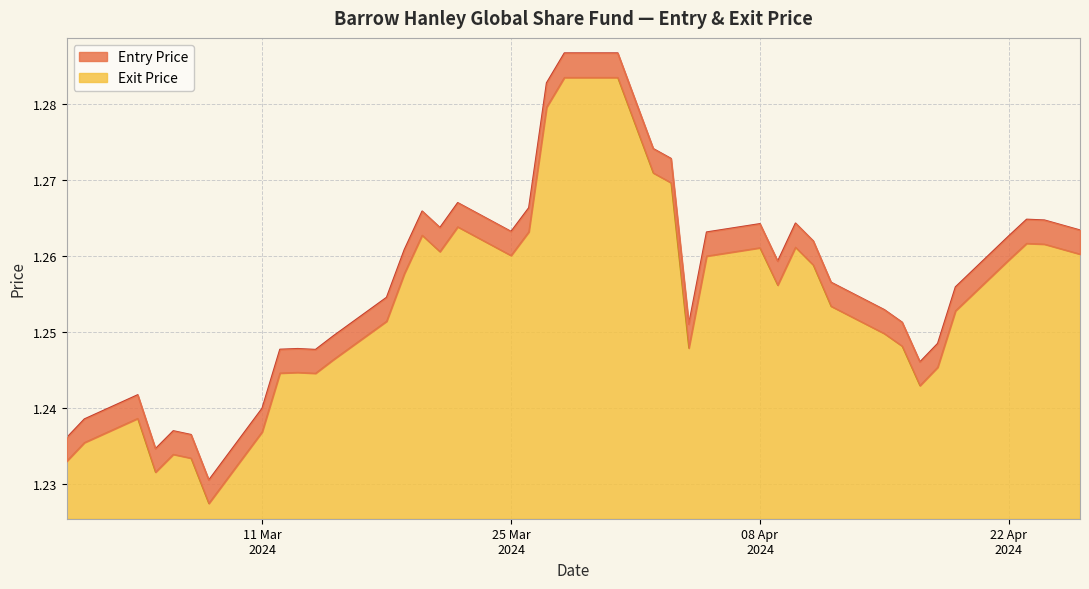

True or false: Entry Price and Exit Price intersect in this chart.

False